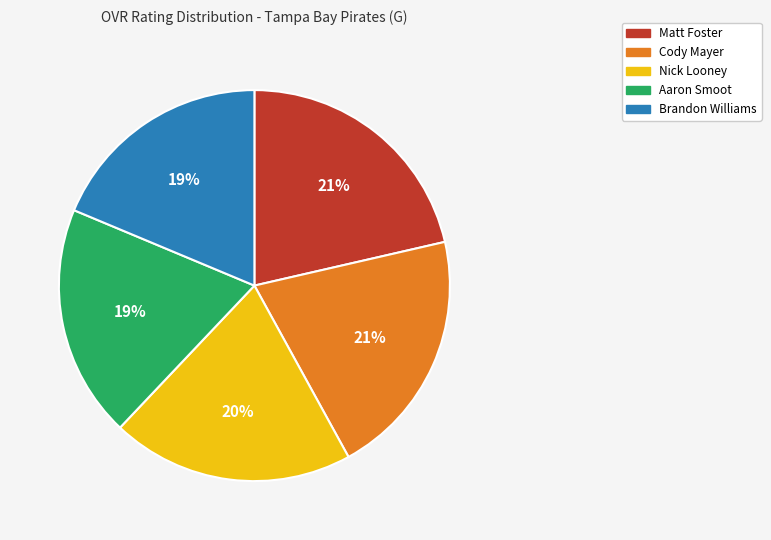

What is the ratio of the value at Cody Mayer to the value at Matt Foster?

1.0